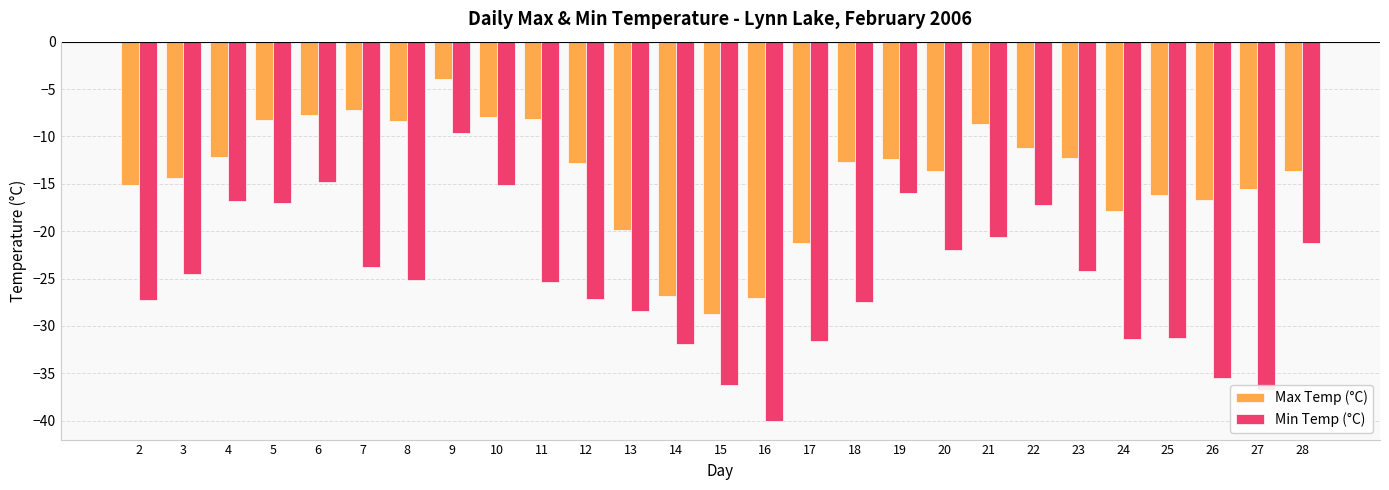

True or false: Max Temp (°C) has a value of -6.4 at 4.

False